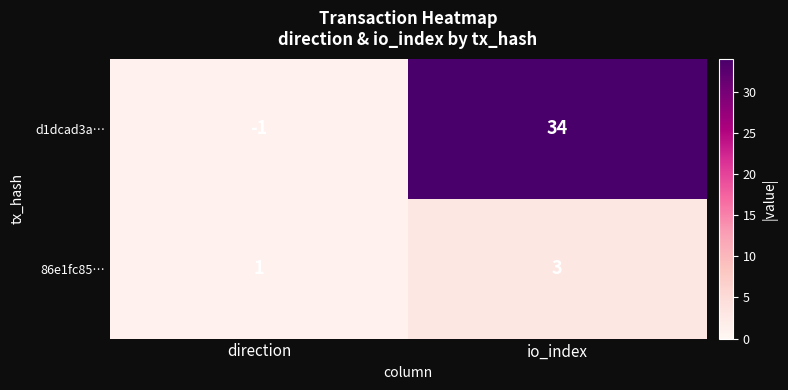

What is the total value across all series at io_index?

37